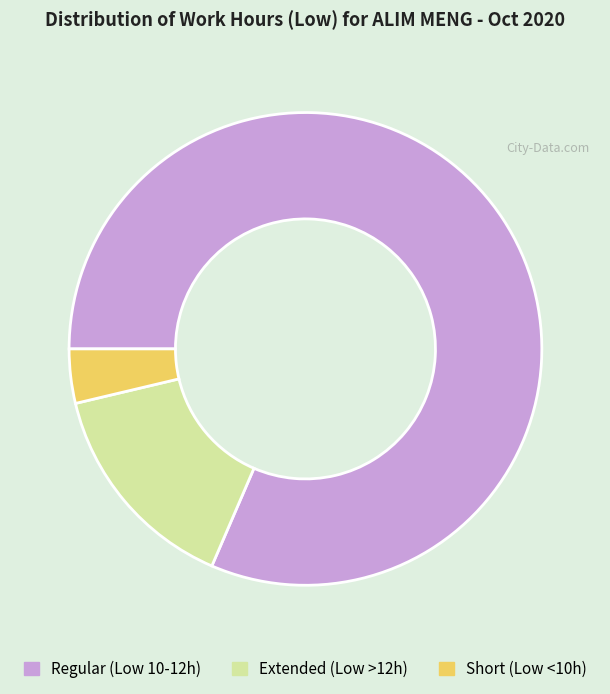

Which slice is the largest?

Regular (Low 10-12h)